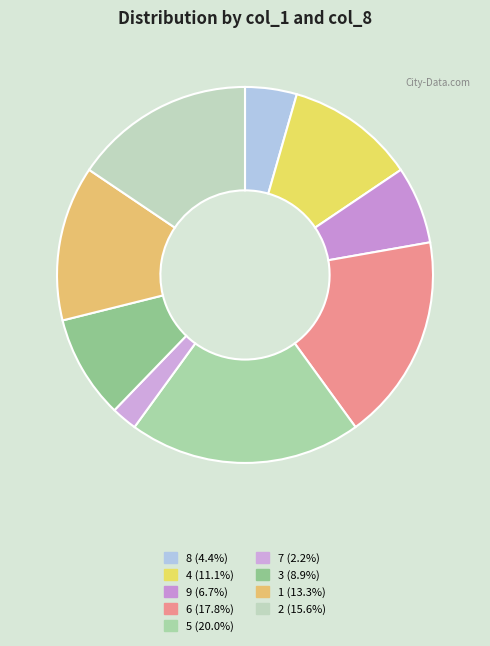

How many segments does this pie chart have?

9